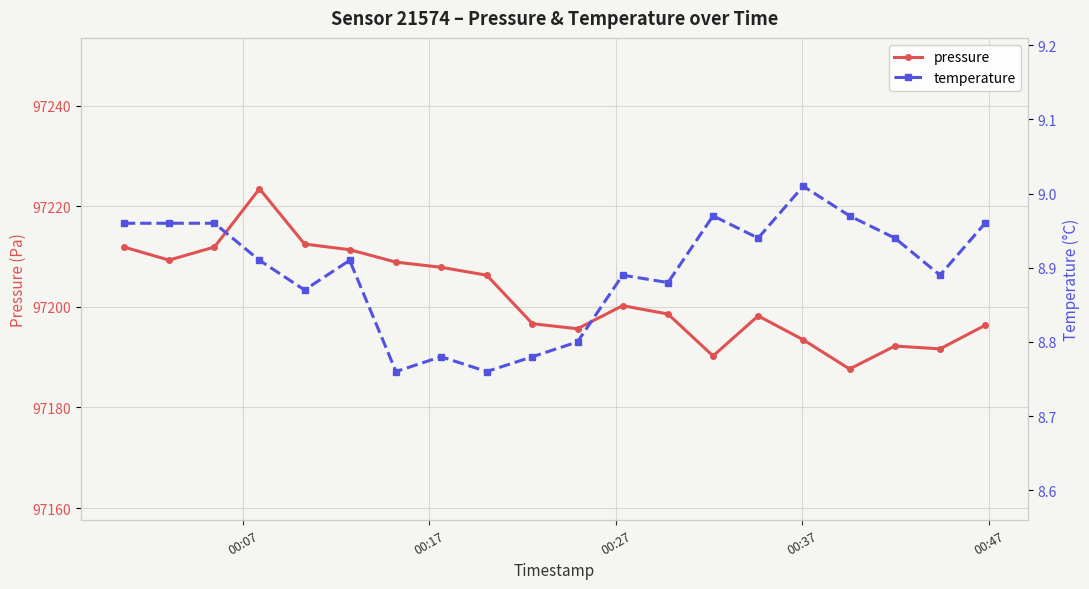

What is the value of the pressure point at the 1st from the left?

97211.9